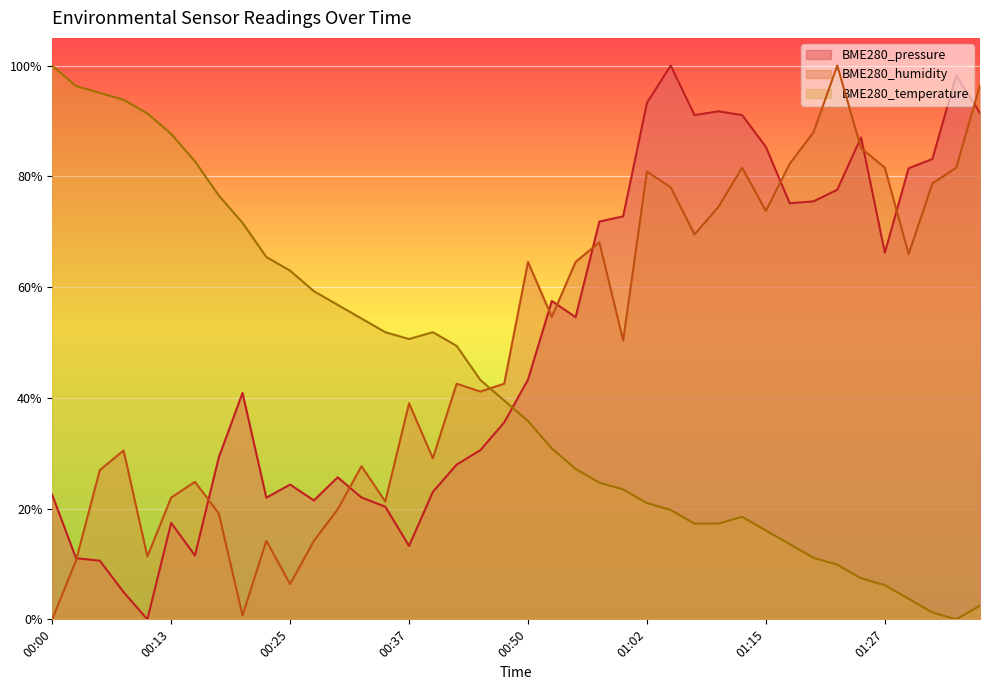

How many lines are shown in the chart?

3